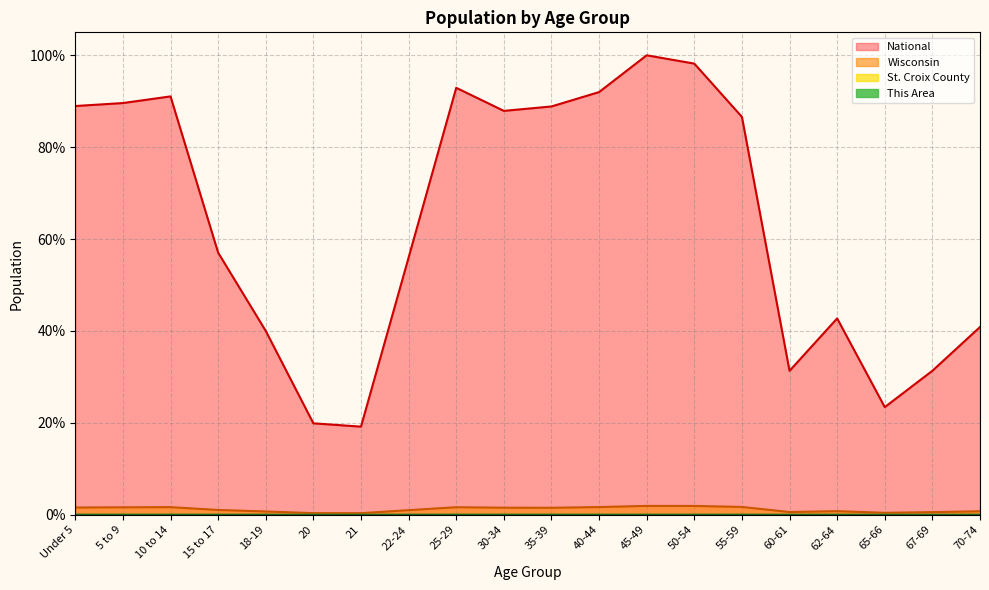

Which label corresponds to the smallest value in the chart?

20